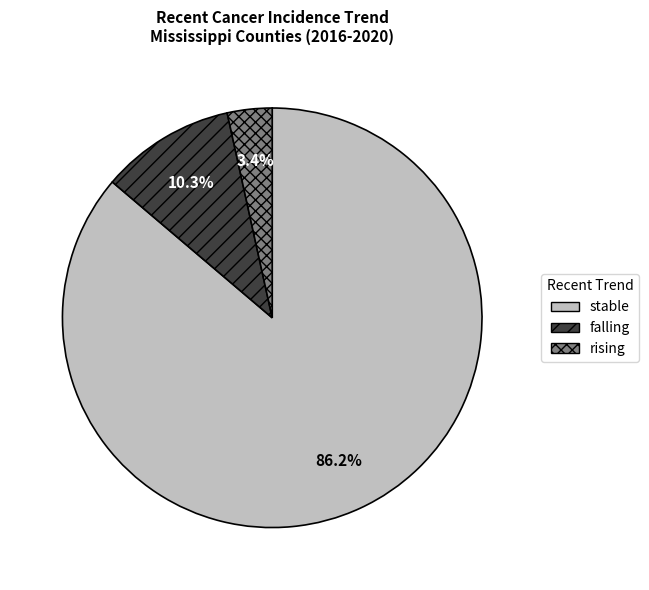

What is the largest slice in the pie chart?

stable